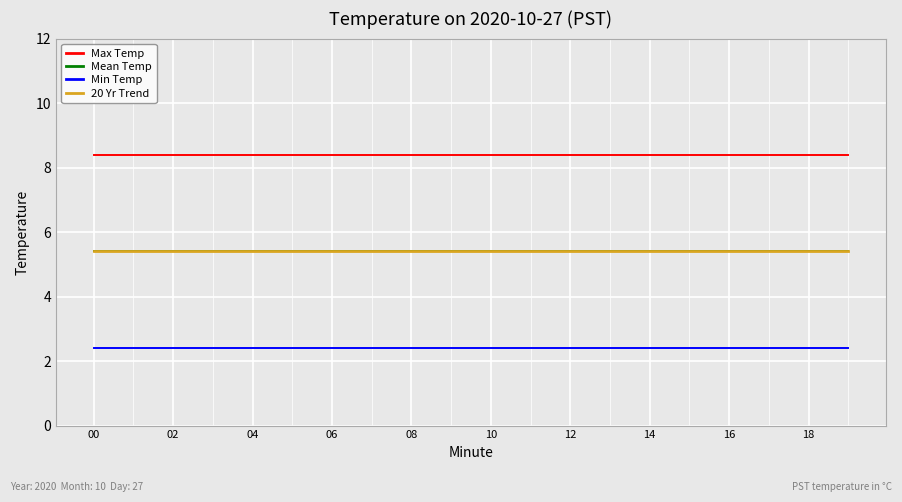

What is the label of the 9th point from the right?

11